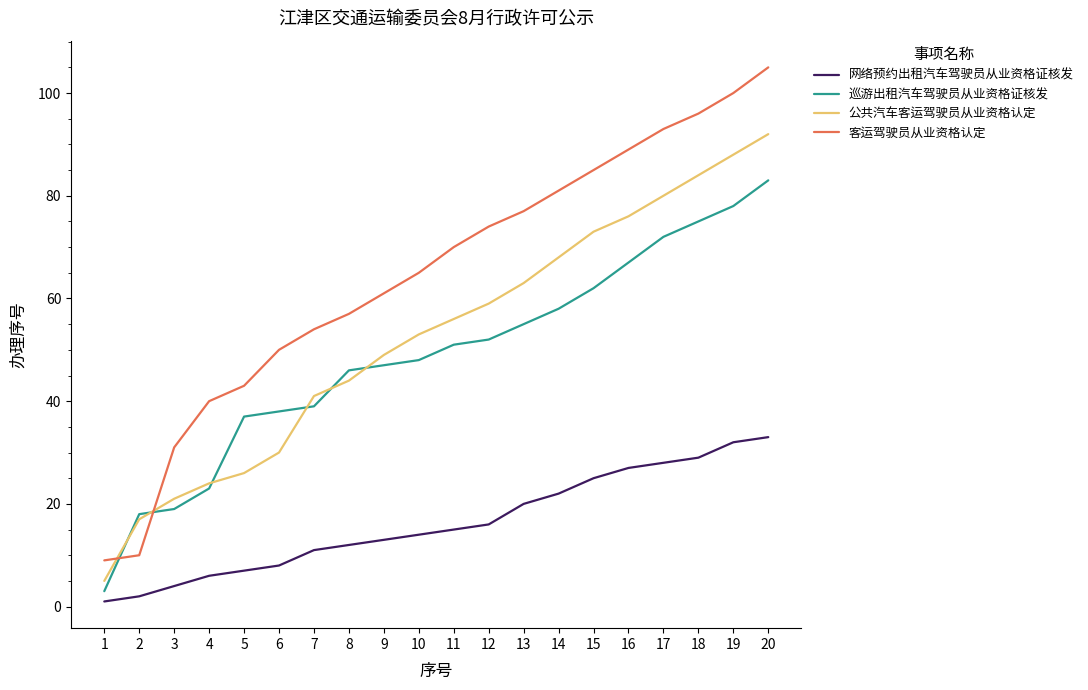

At how many categories does at least one series exceed 58?

12